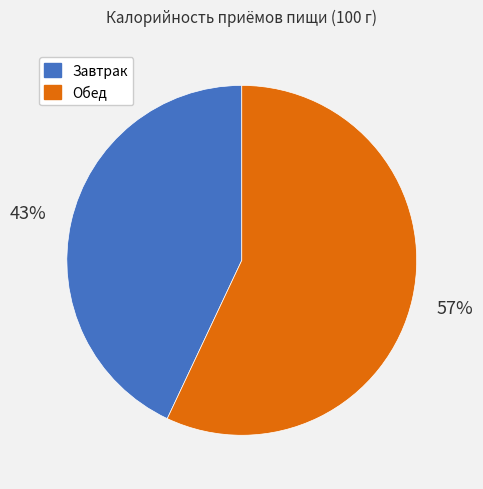

To the nearest percent, what is the difference between the largest and smallest slice percentages?

14%